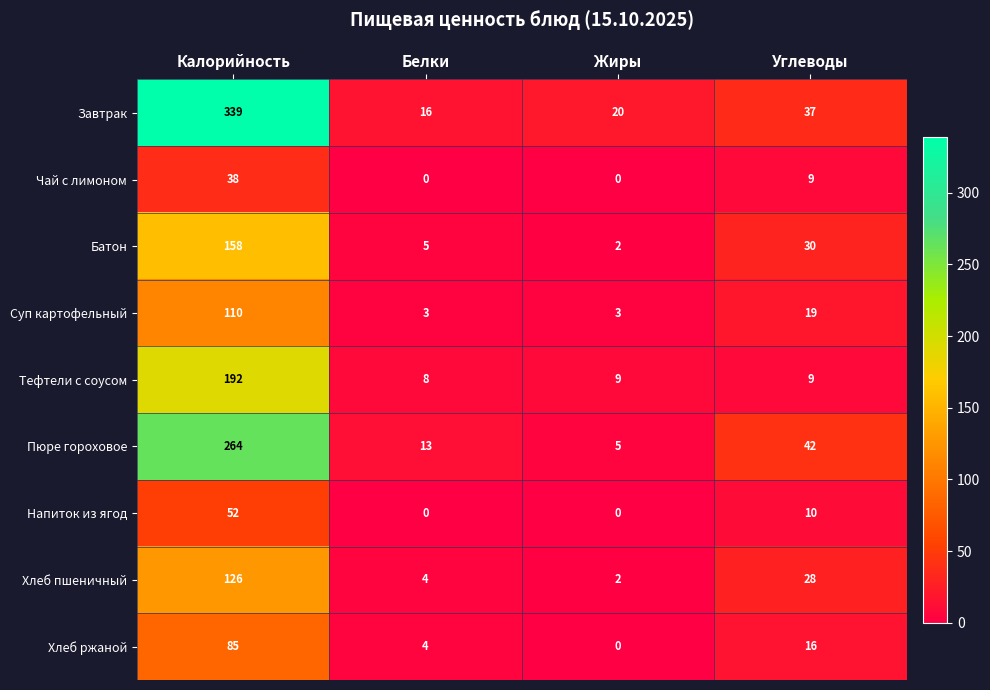

What is the difference between the highest and lowest values at Белки?

16